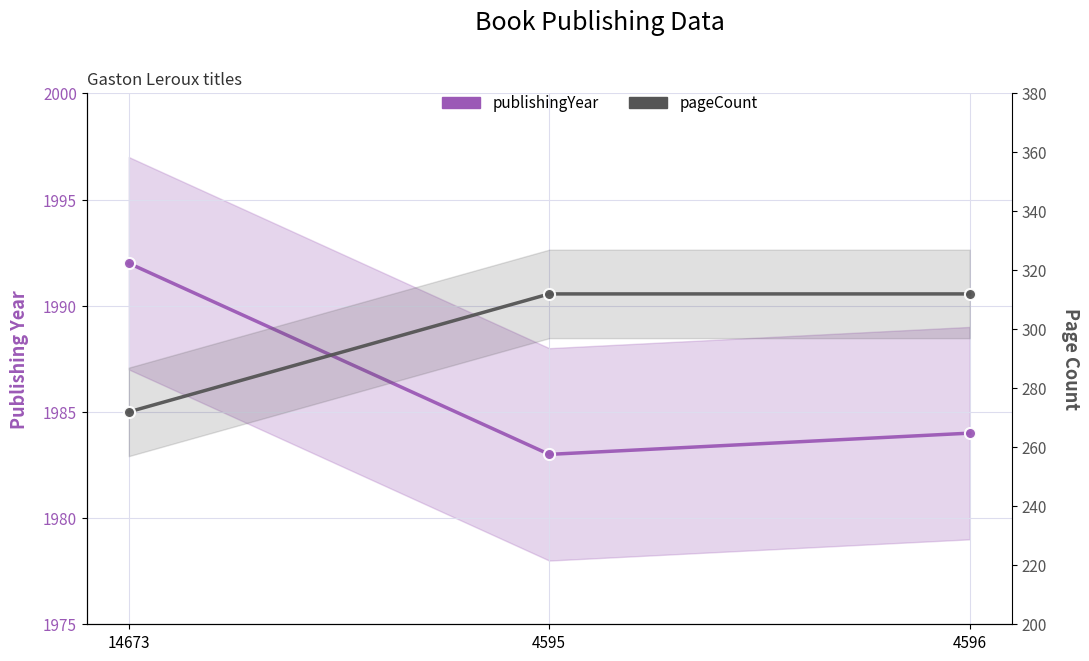

The value of pageCount at 14673 is 272. True or false?

True